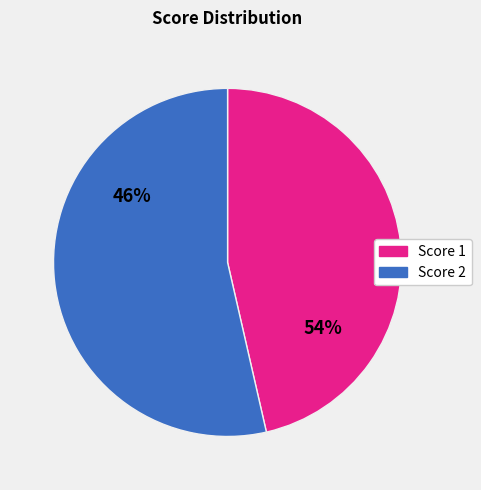

Which series has the largest range (max minus min)?

Score 1